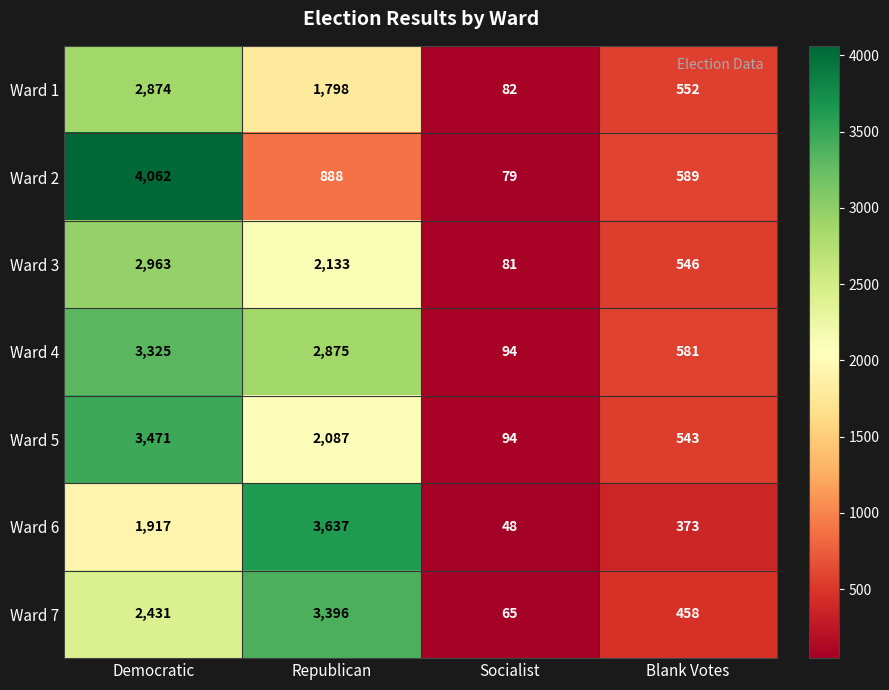

Between Republican and Socialist, which series saw the biggest shift?

Ward 6